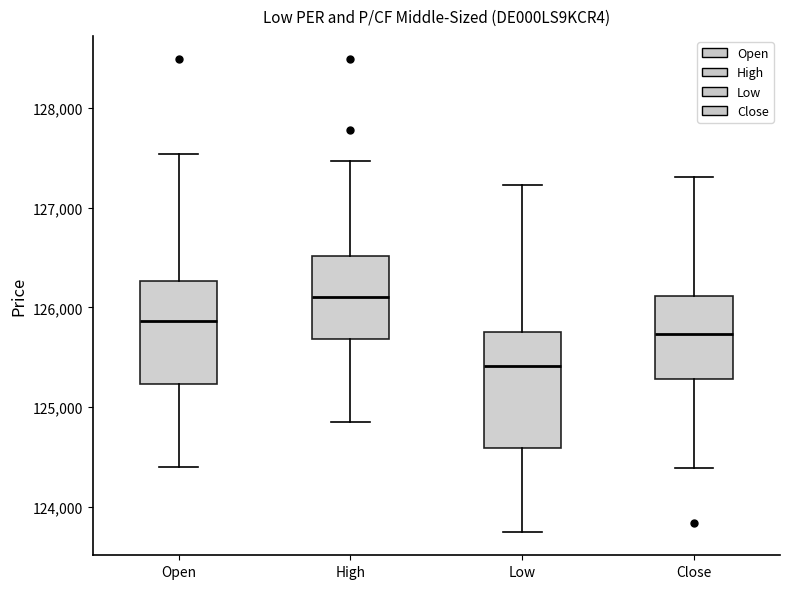

Where is the lower edge of the box for Close on the y-axis? The values are not printed on the chart, so give them approximately, as read against the axis.

125300